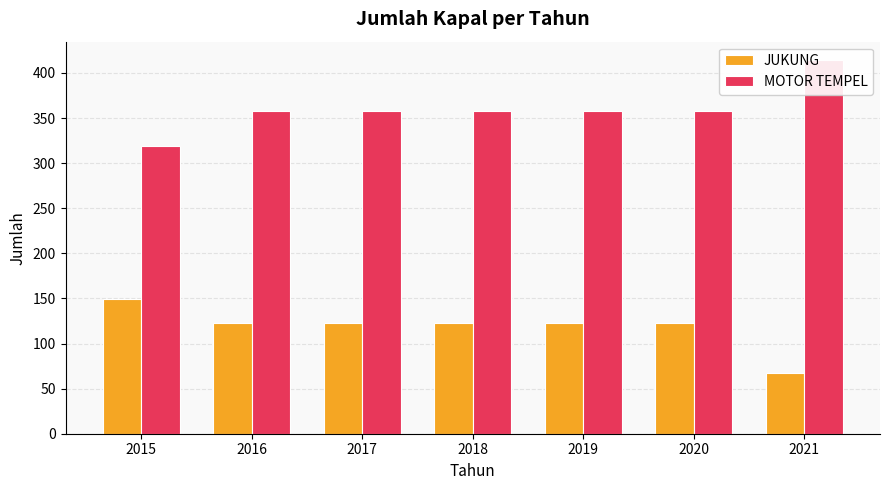

At which label does JUKUNG reach its peak?

2015